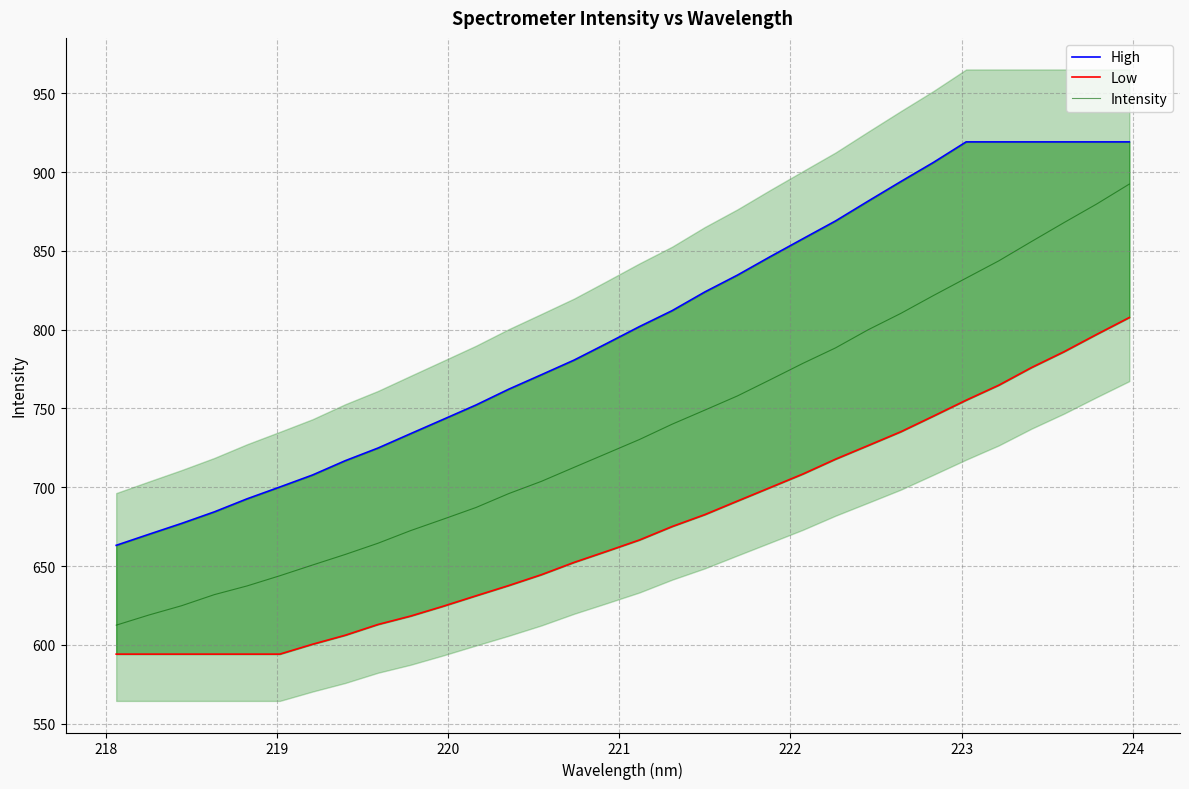

How many values in the High series exceed 801?

16